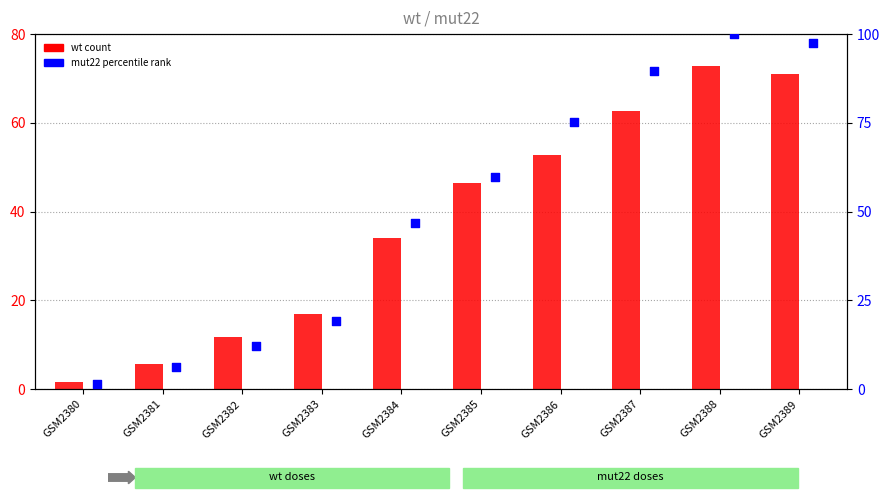

What are all the series names shown in the legend?

wt, mut22 (percentile rank)